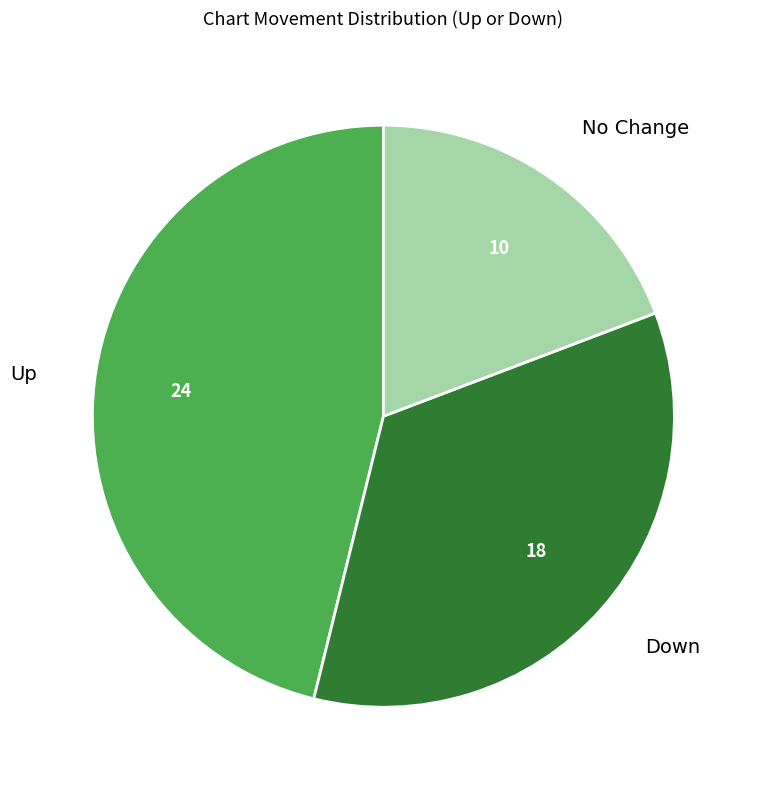

How many slices are in this pie chart?

3